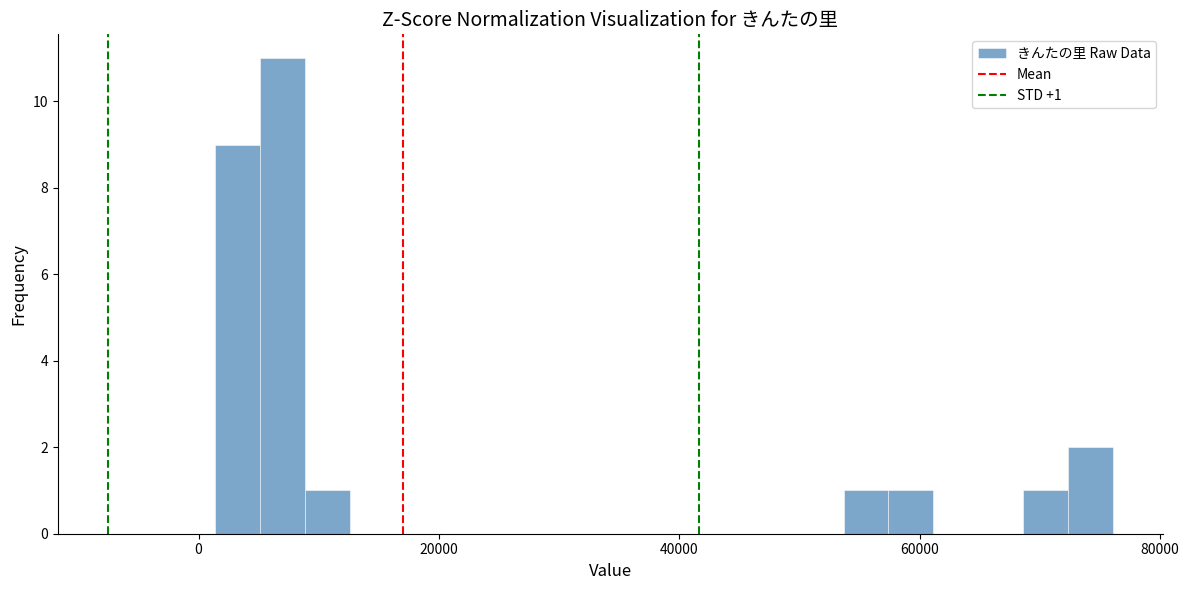

Around what value on the x-axis is the tallest bar? Give the approximate position of its centre, as read against the axis.

6000